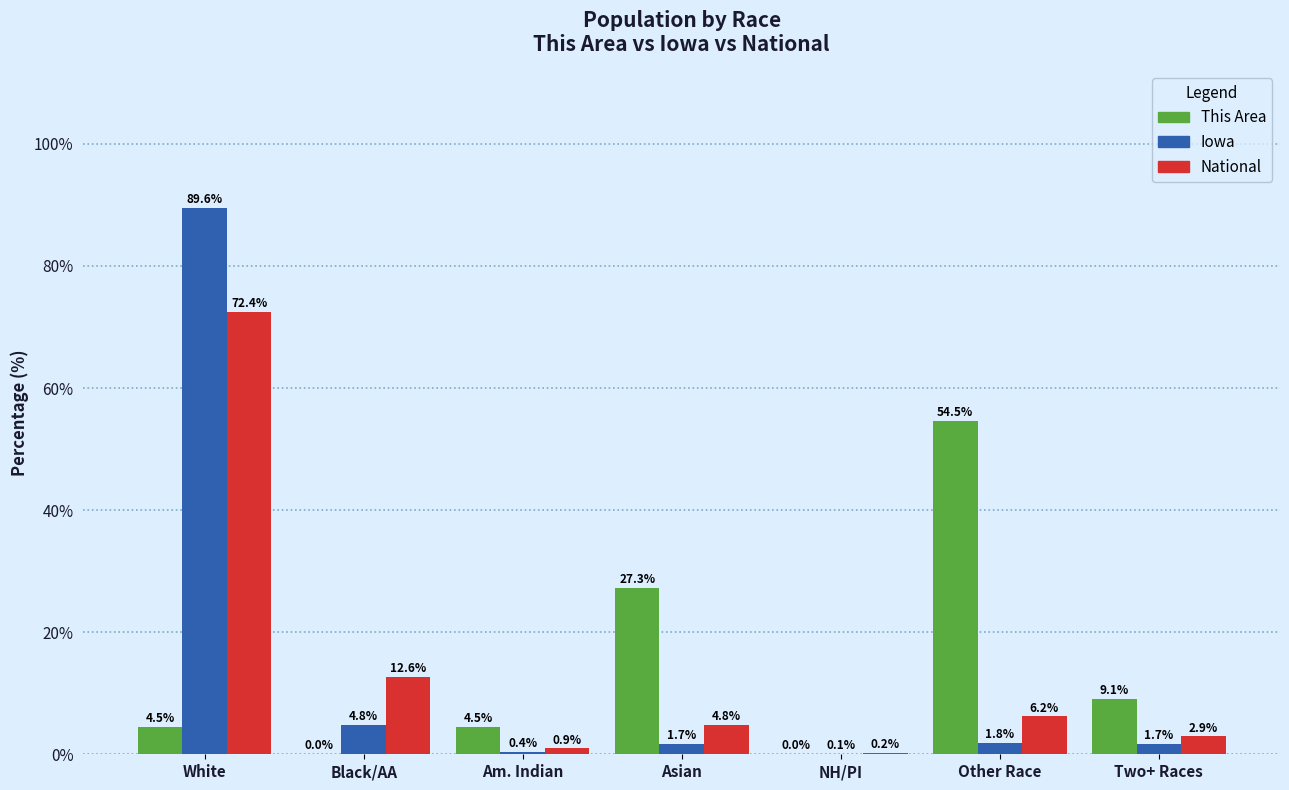

What are all the series names shown in the legend?

This Area, Iowa, National